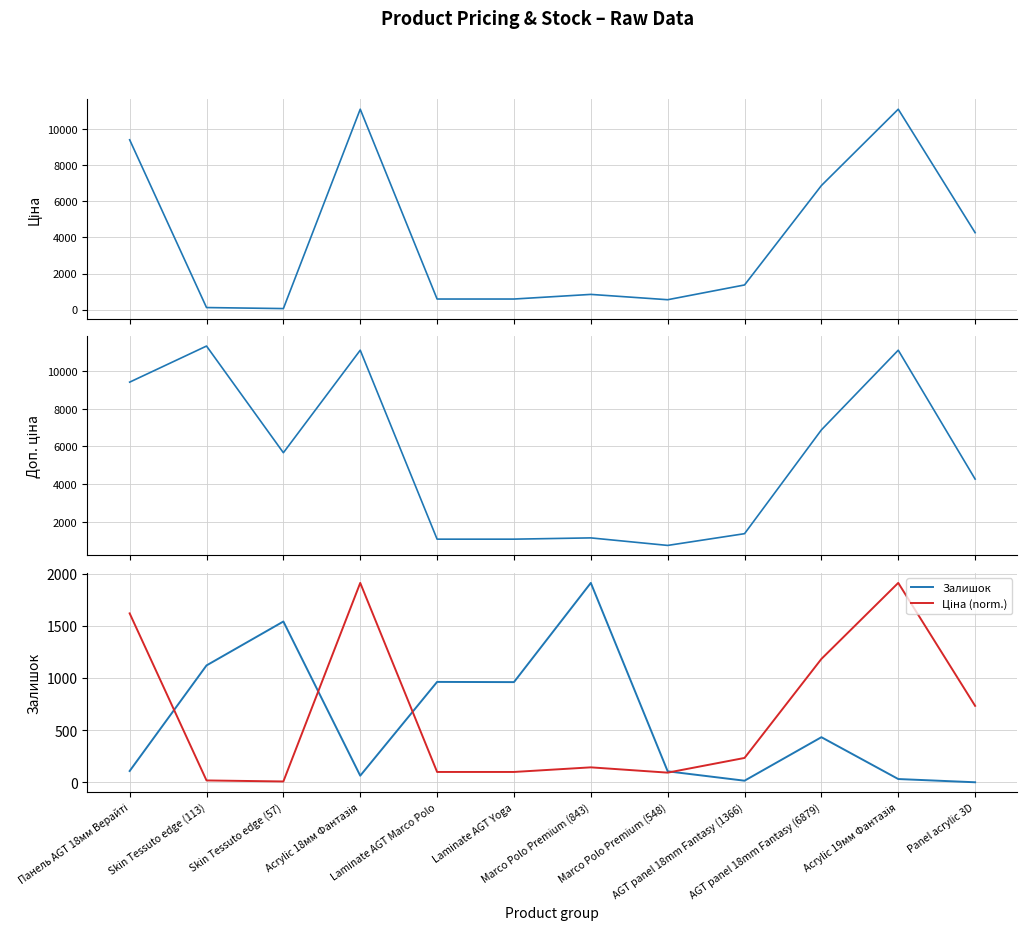

Reading right to left, what are all the values shown in this chart?

Ціна: 4266.8	11113.6	6879.5	1366.3	547.8	842.8	586.0	586.0	11113.6	56.7	113.3	9416.9
Доп. ціна: 4267.0	11113.6	6879.5	1366.0	742.0	1142.1	1074.5	1074.5	11113.6	5667.0	11334.0	9416.9
Залишок: 2.0	33.0	434.0	17.0	107.0	1913.0	962.0	964.0	65.0	1543.0	1122.0	110.0
Ціна (norm.): 734.5	1913.0	1184.2	235.2	94.3	145.1	100.9	100.9	1913.0	9.8	19.5	1620.9